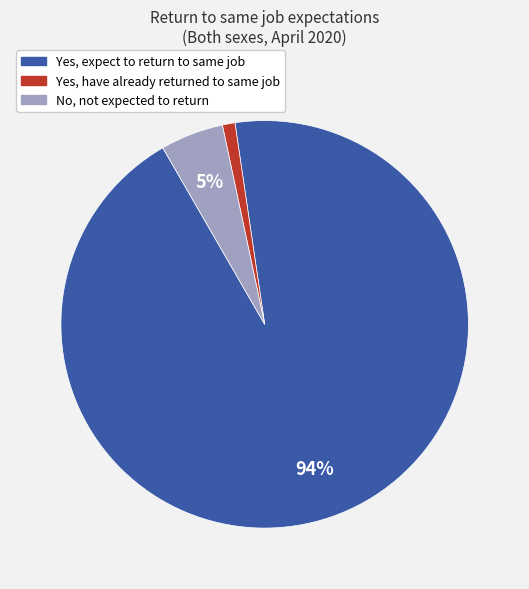

To the nearest percent, what is the average slice percentage?

33%